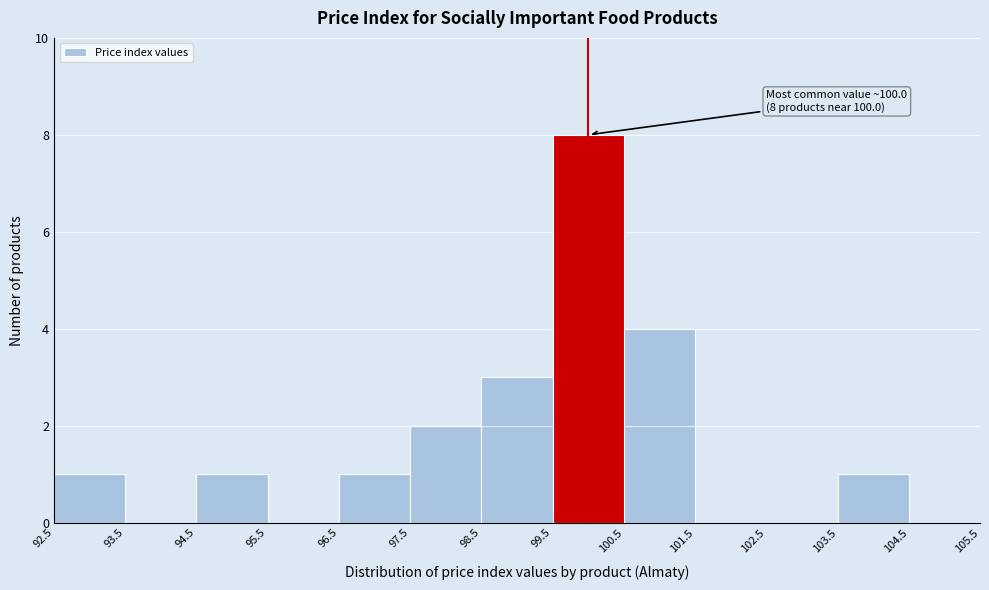

Which range on the x-axis has the tallest bar?

99.5 to 100.5